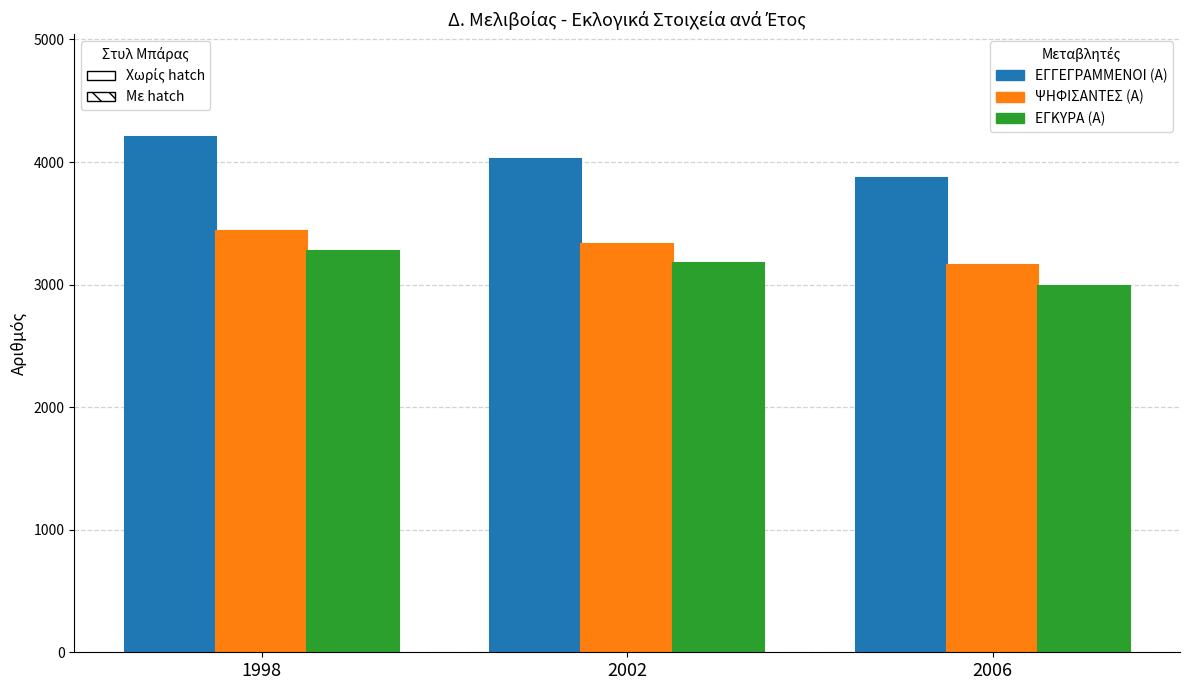

What is the total value across all series at 1998?

10914